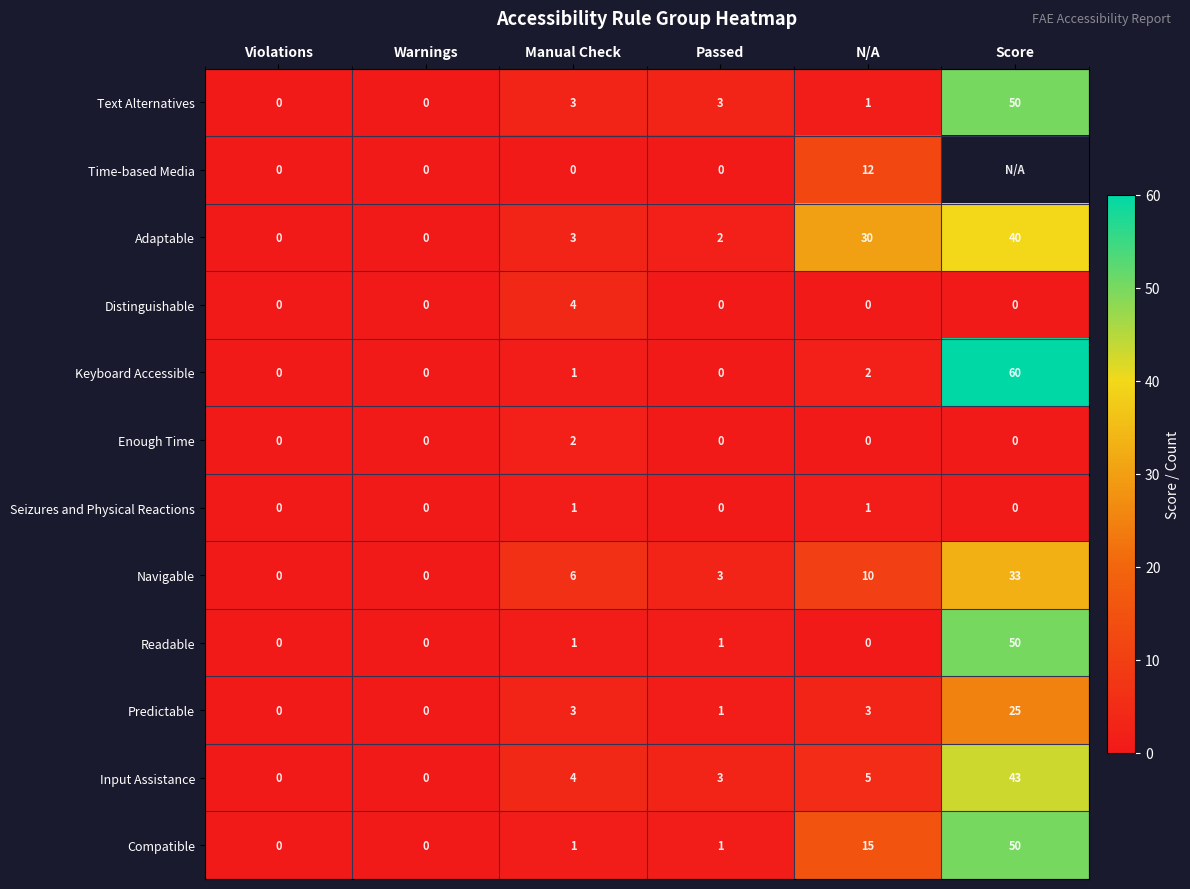

At which label does Distinguishable reach its peak?

Manual Check